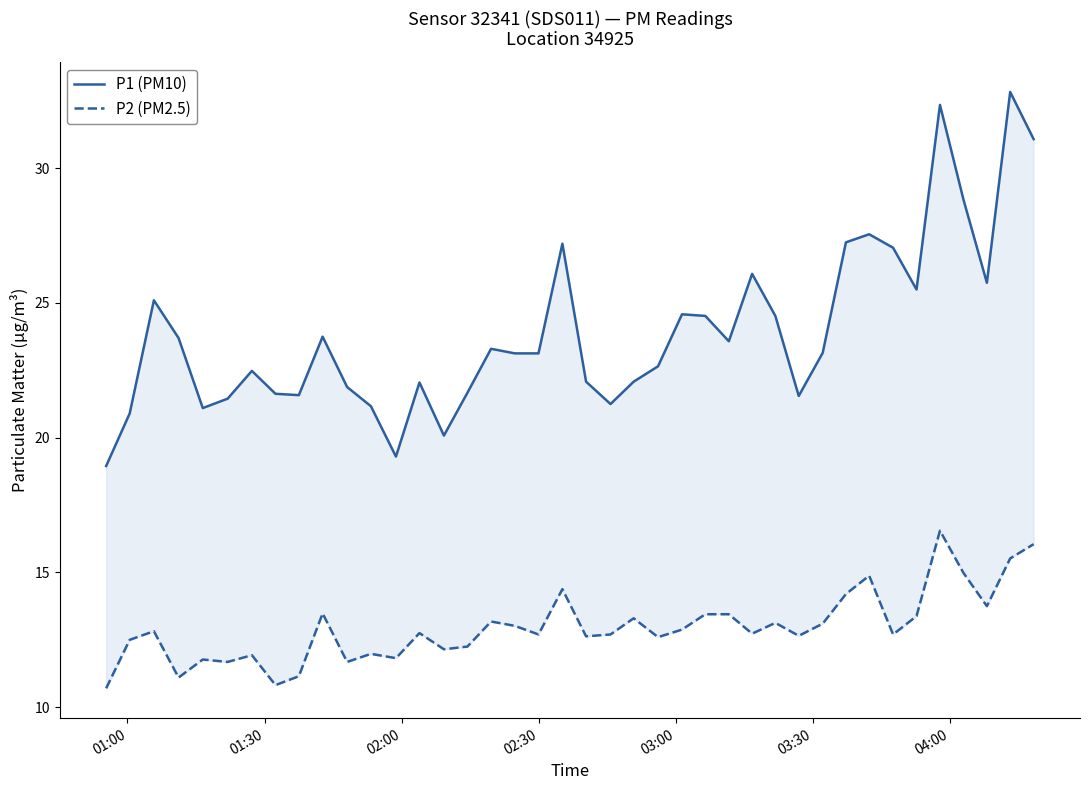

What is the difference between the maximum and minimum values in the P2 (PM2.5) series?

5.9